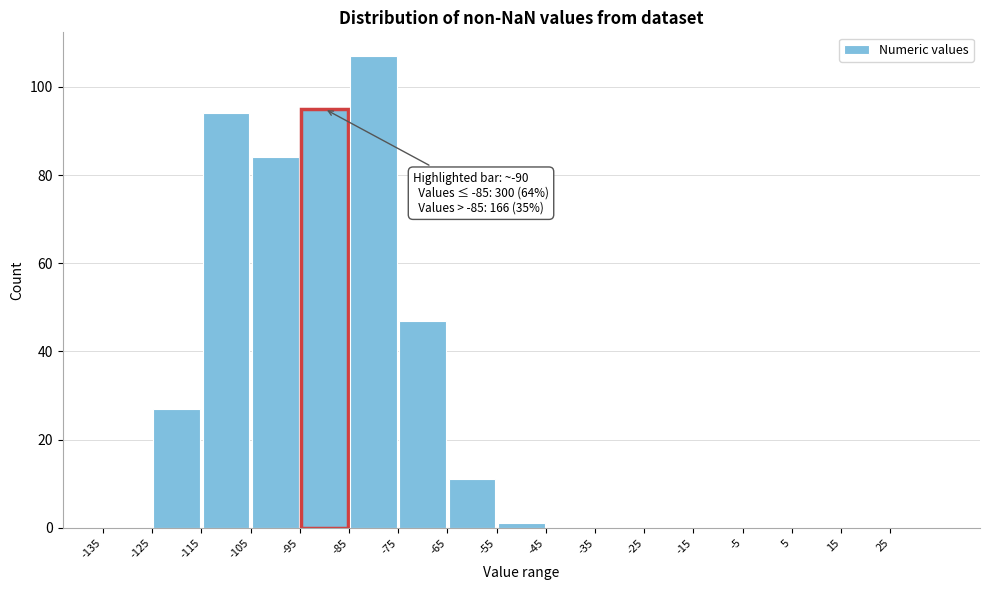

Which range on the x-axis has the tallest bar?

-85 to -75